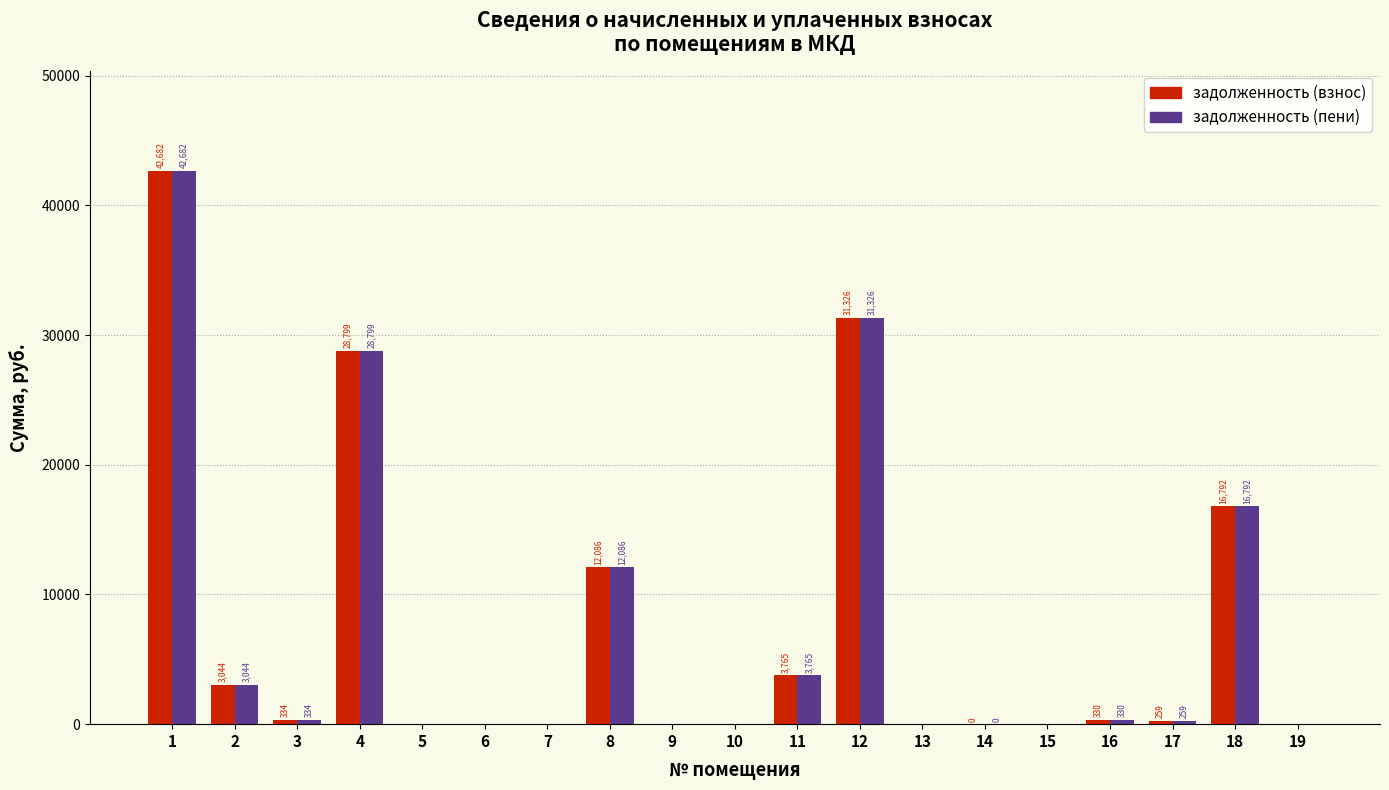

Is the value of задолженность (взнос) at 16 greater than the value of задолженность (пени) at 18?

No